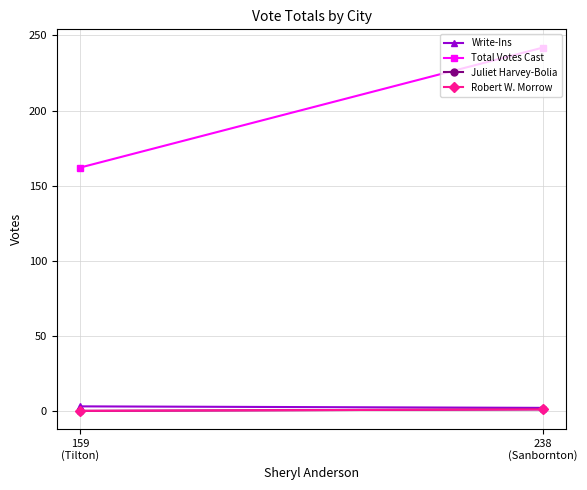

What is the label of the 2nd point from the left?

159
(Tilton)